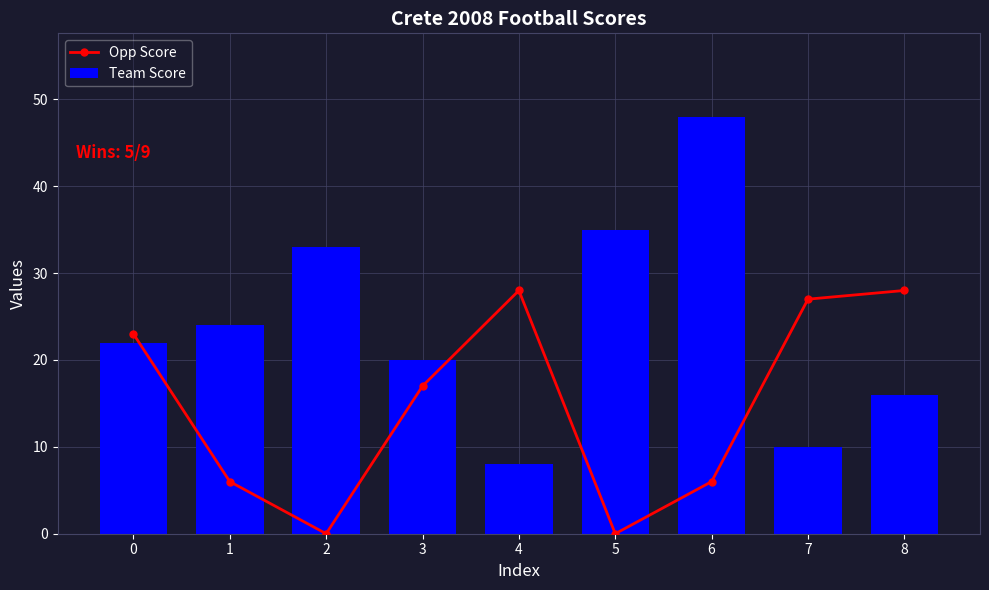

What is the difference between the maximum and minimum values in the Opp Score series?

28